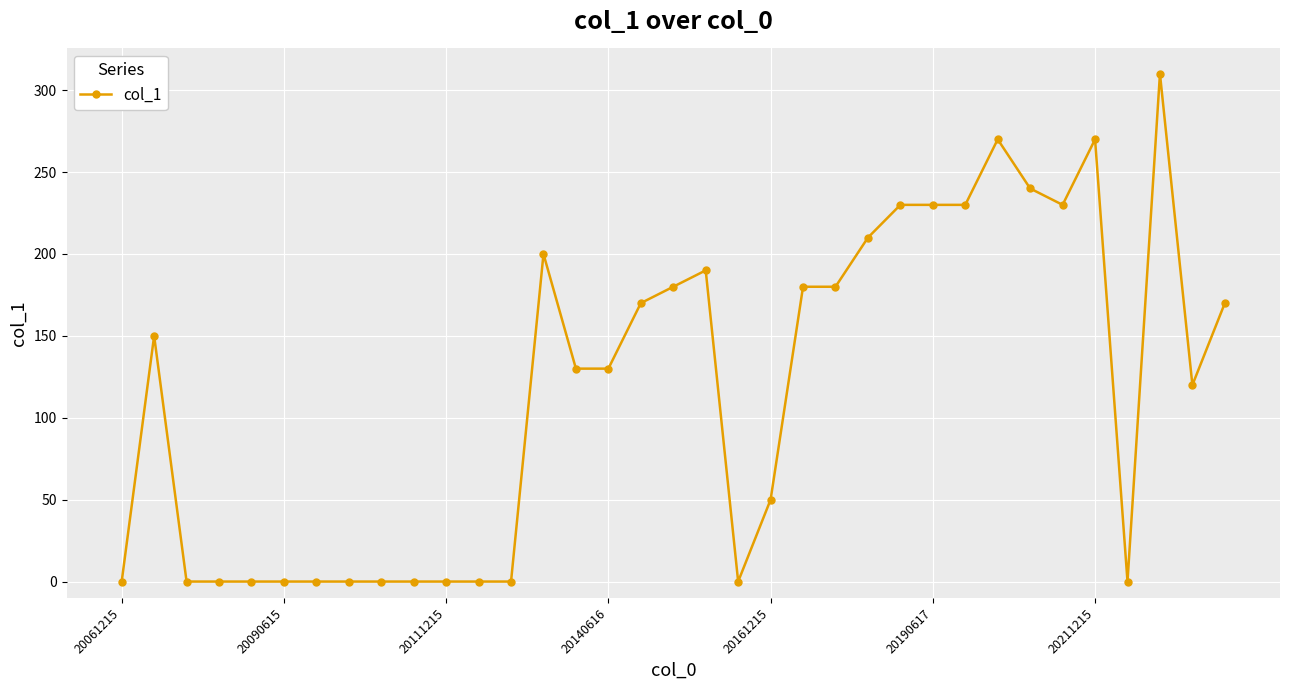

What is the value of the 24th point from the left?

210